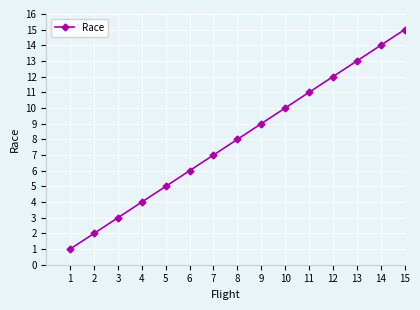

What is the value of the 12th point from the left?

12